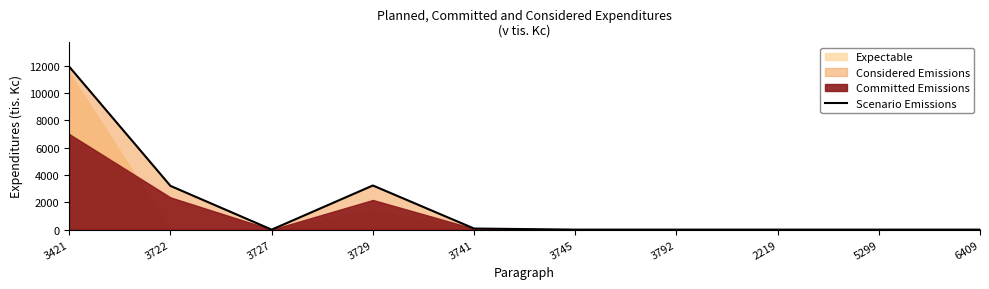

List the labels in order of value, largest first.

3421, 3729, 3722, 3741, 3727, 3745, 3792, 2219, 5299, 6409